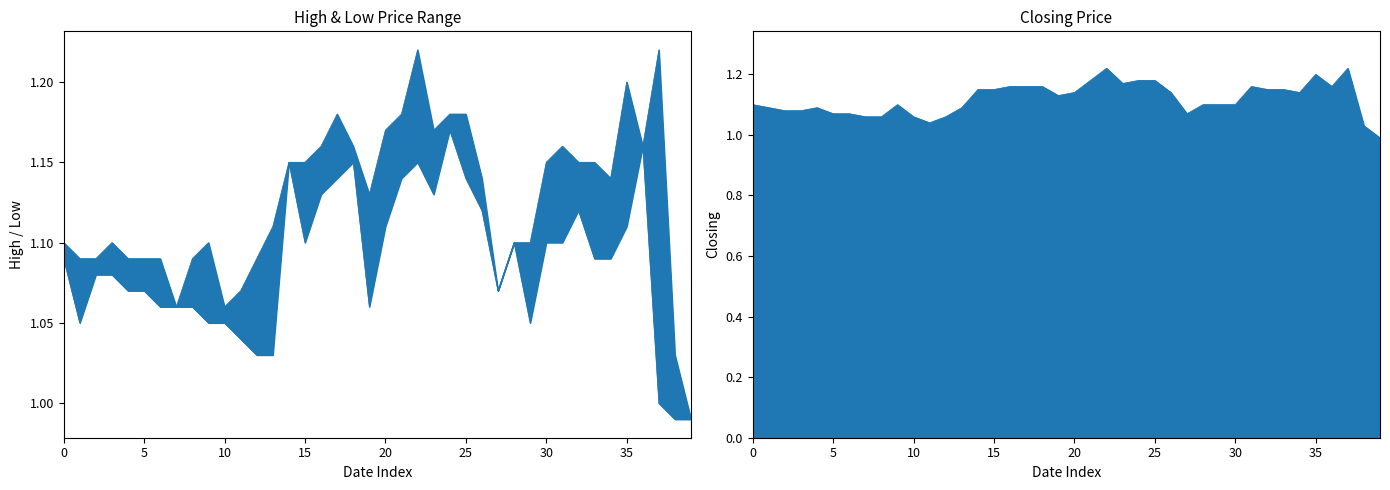

What is the value of the Closing point at the 23rd from the left?

1.2